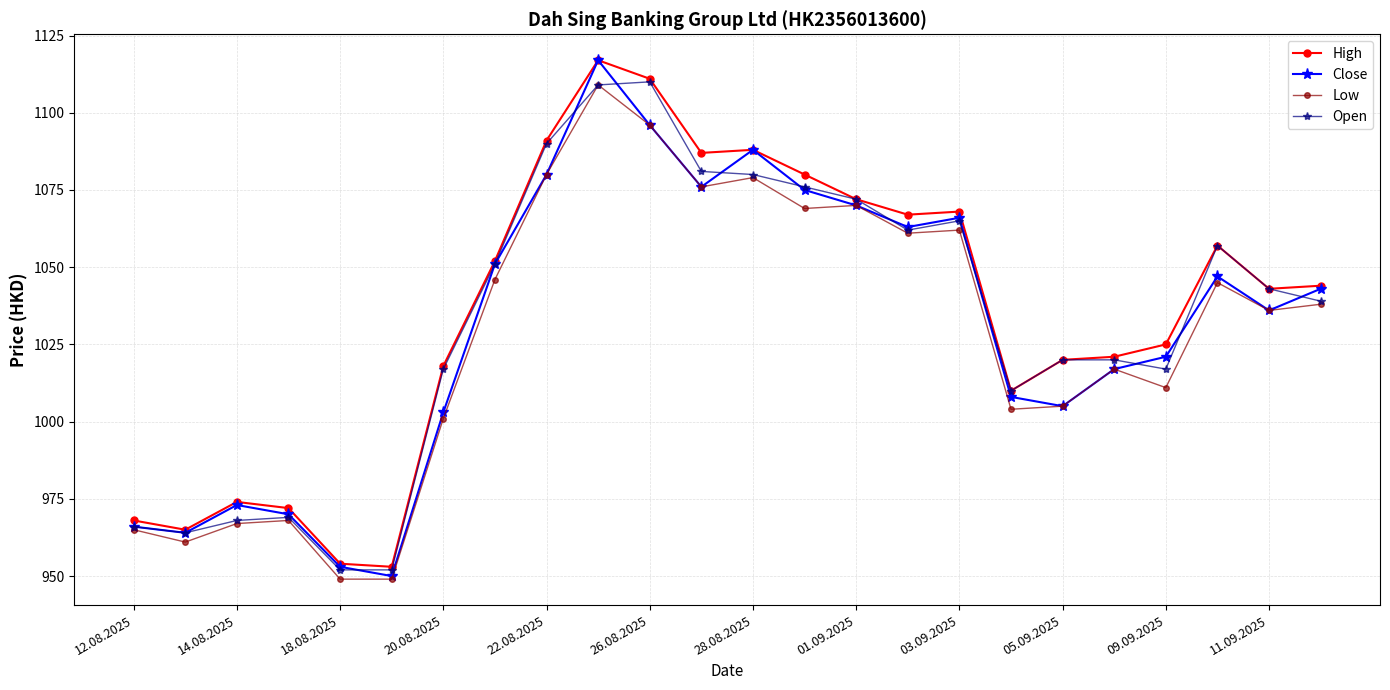

How many values in the Close series are below 1043?

12